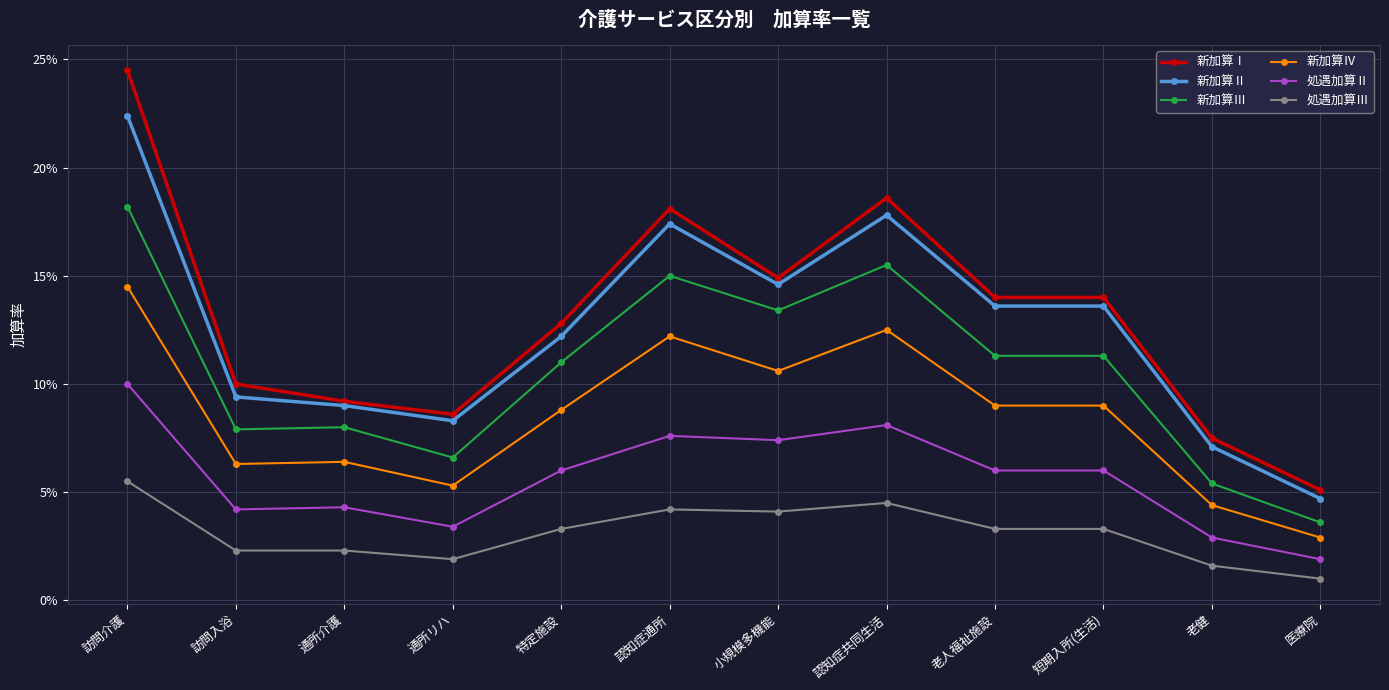

What are all the series names shown in the legend?

新加算Ⅰ, 新加算Ⅱ, 新加算Ⅲ, 新加算Ⅳ, 処遇加算Ⅱ, 処遇加算Ⅲ